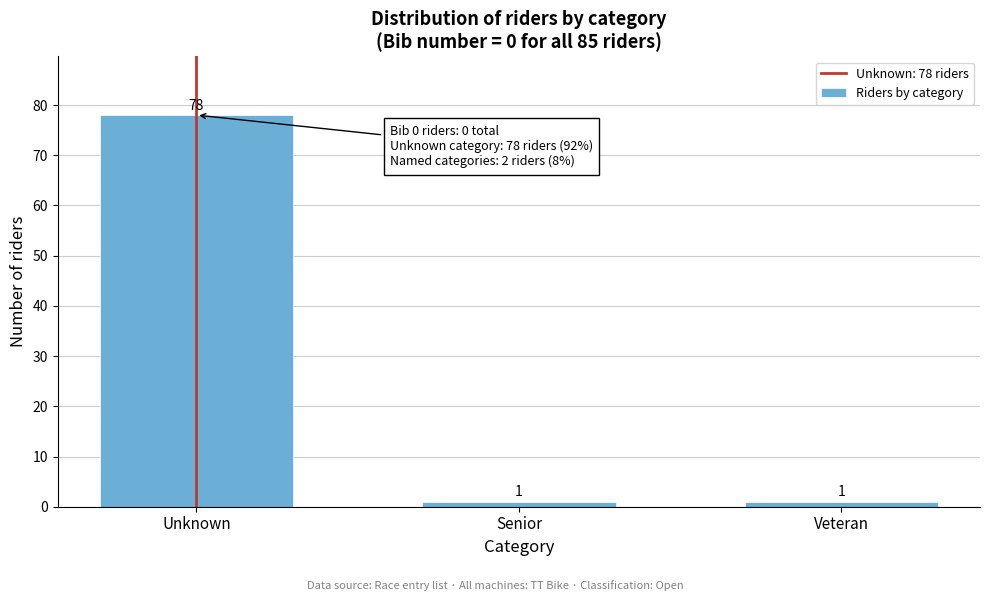

Reading left to right, transcribe all the data shown in this chart.

Unknown=78	Senior=1	Veteran=1